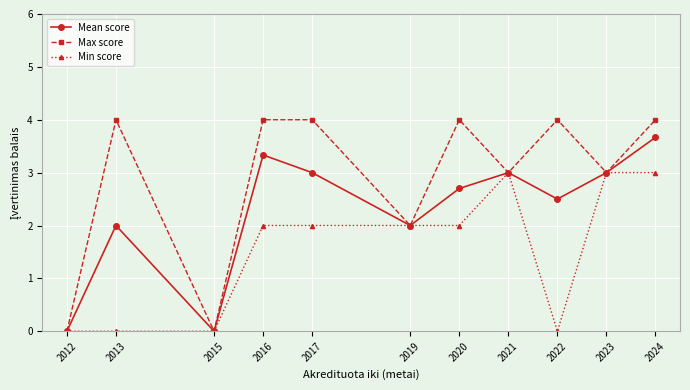

What is the sum of all Min score values?

17.0